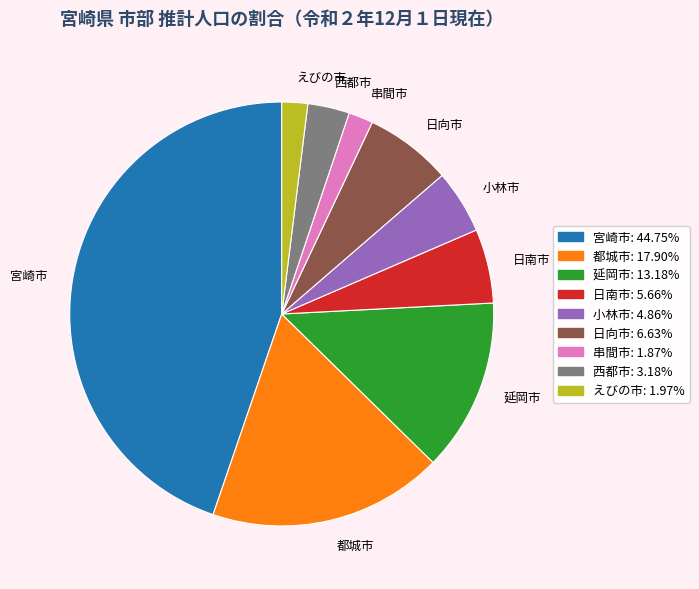

Which has a higher value, えびの市 or 都城市?

都城市